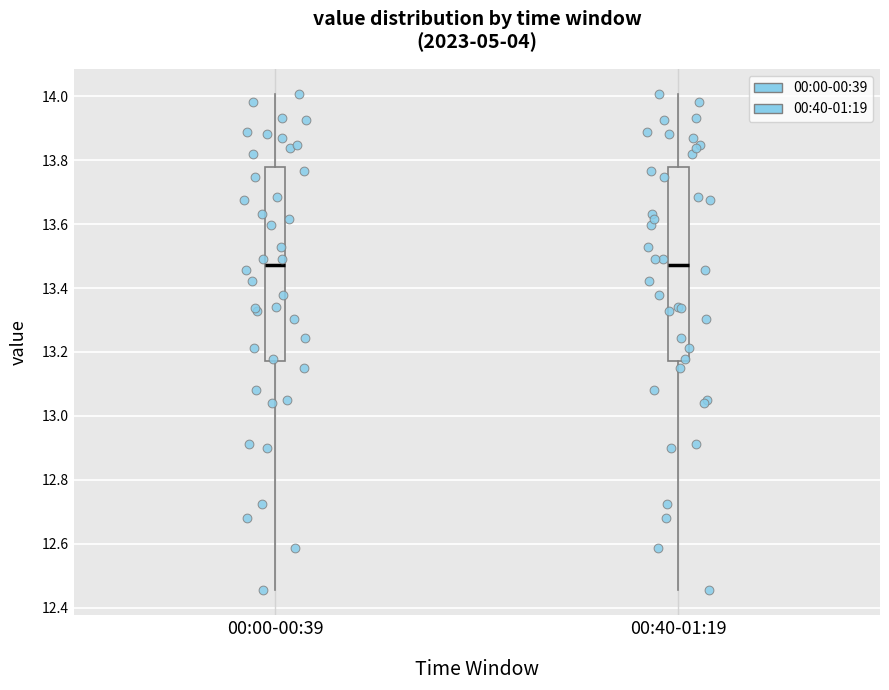

Reading left to right, transcribe this box plot: for each box, give where its median line is, the range the box spans, and where its two whiskers end, as read against the y-axis. The values are not printed on the chart, so give them approximately, as read against the axis.

00:00-00:39: median 13.48, box 13.18 to 13.78, whiskers 12.46 to 14.00
00:40-01:19: median 13.48, box 13.18 to 13.78, whiskers 12.46 to 14.00